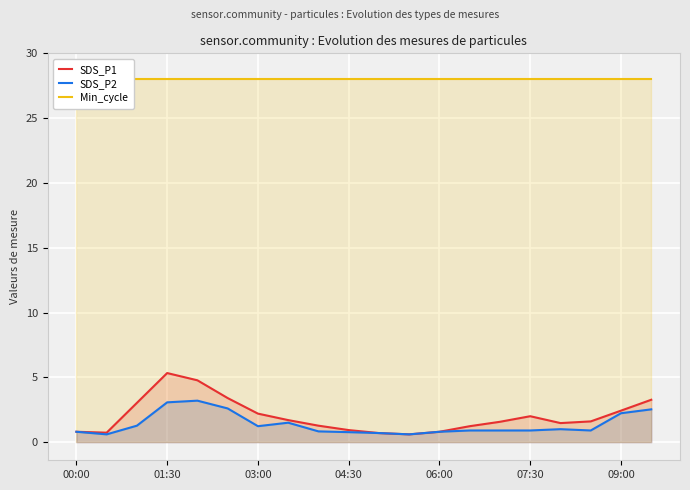

How many lines are shown in the chart?

3